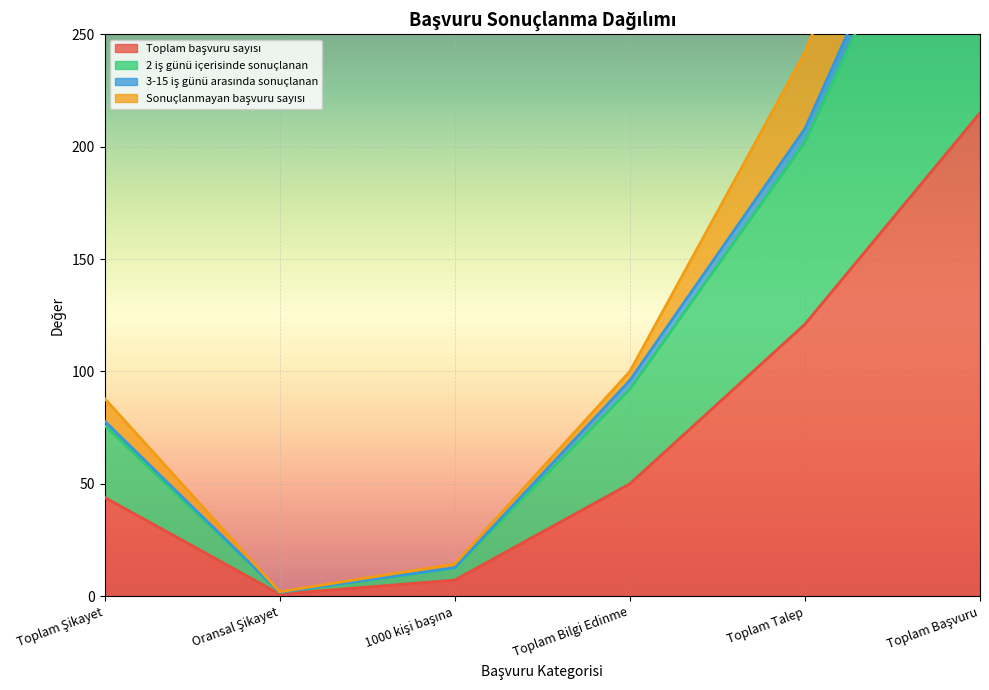

True or false: 2 iş günü içerisinde sonuçlanan and 3-15 iş günü arasında sonuçlanan intersect in this chart.

False